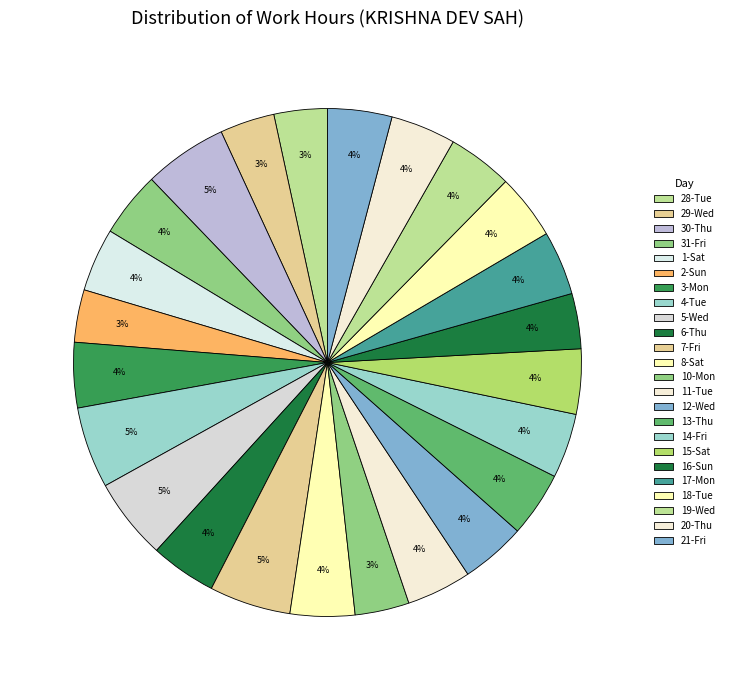

The 21-Fri slice represents 4% of the pie. True or false?

True